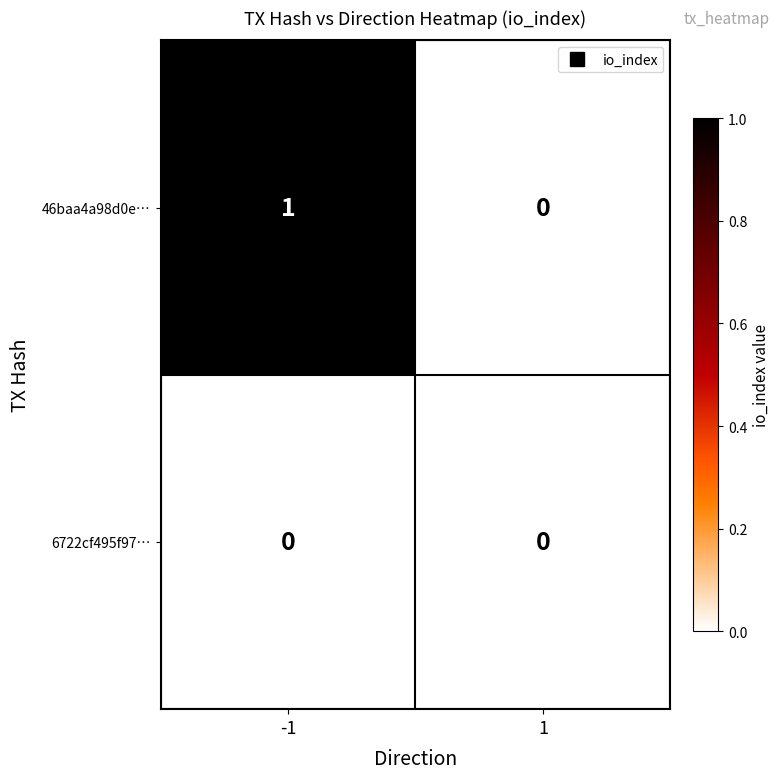

What is the spread (max minus min) of values at -1?

1